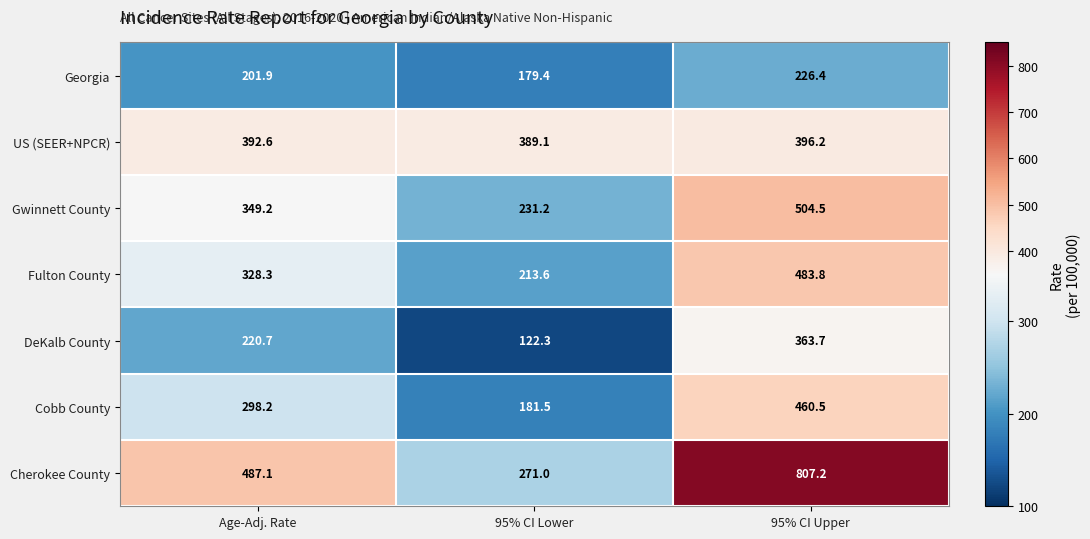

Rank the series by their maximum value, from highest to lowest.

Cherokee County, Gwinnett County, Fulton County, Cobb County, US (SEER+NPCR), DeKalb County, Georgia